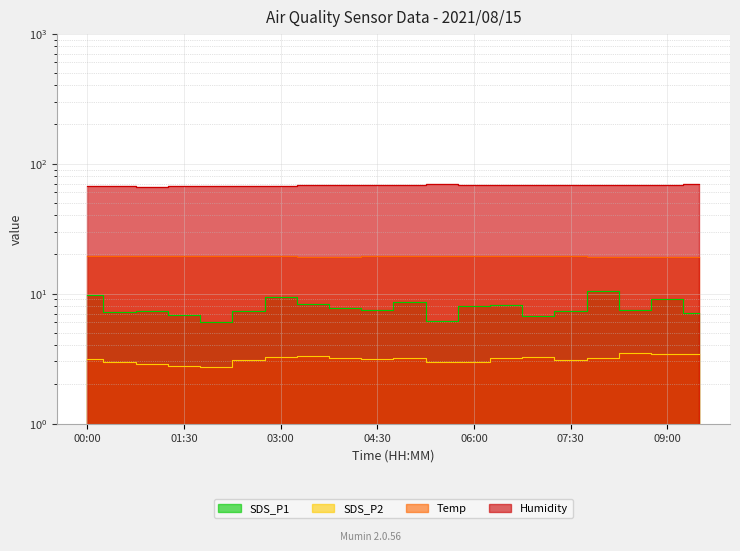

How many values in the SDS_P2 series are below 3?

6